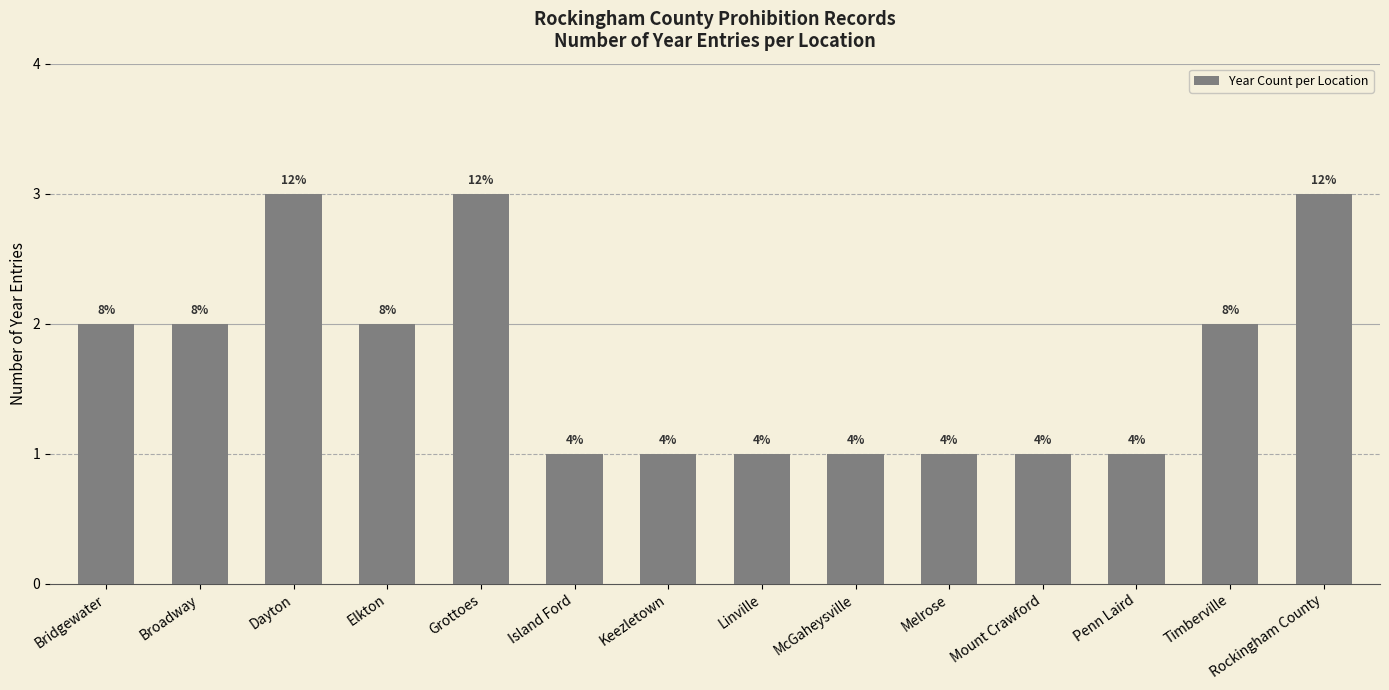

Does the chart contain stacked bars?

No